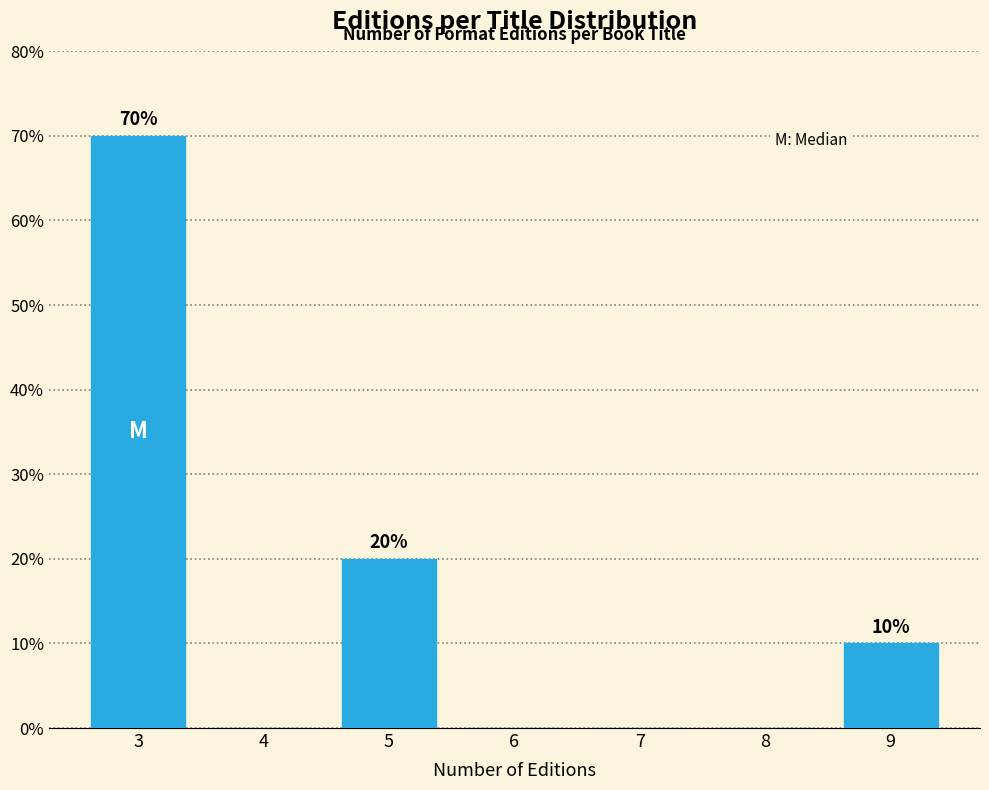

Reading right to left, what are all the values shown in this chart?

9=10	8=0	7=0	6=0	5=20	4=0	3=70